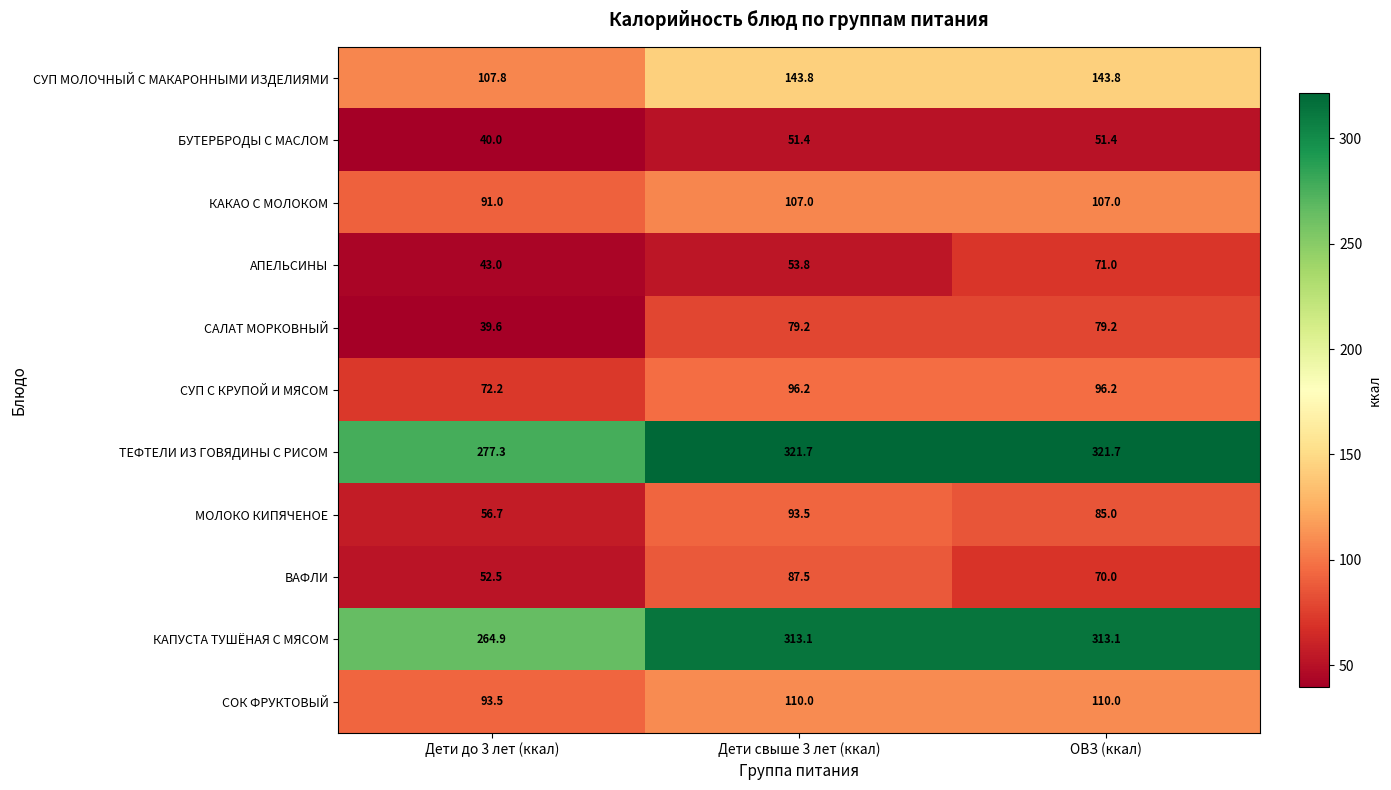

What is the total value across all series at Дети до 3 лет (ккал)?

1138.5